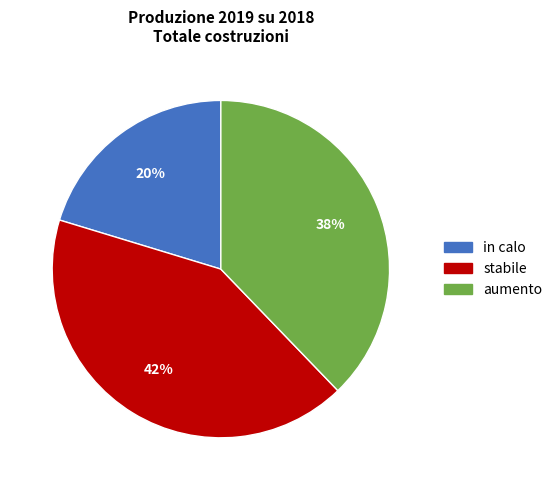

Rank the categories by value from highest to lowest.

stabile, aumento, in calo